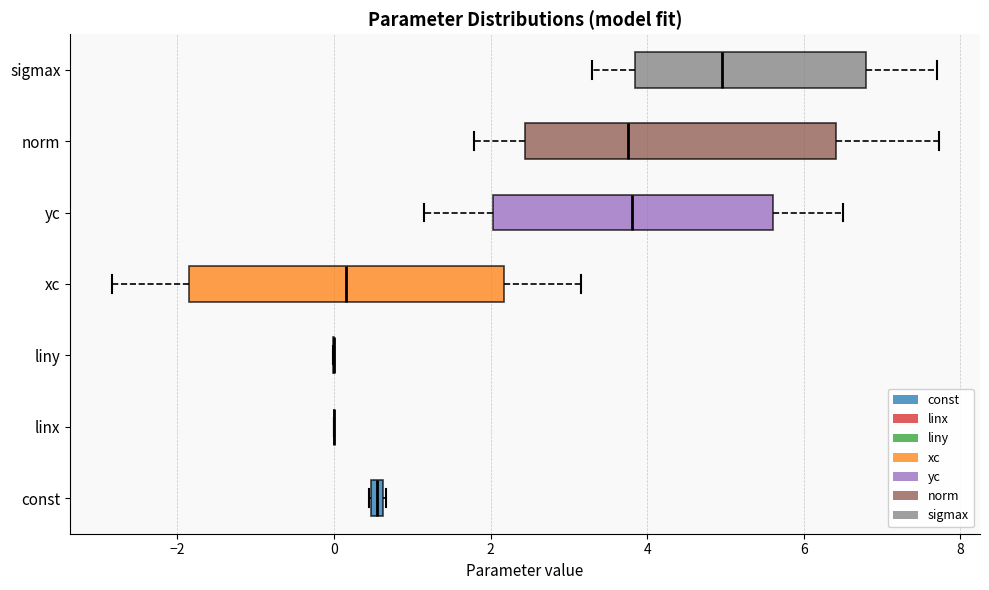

Where is the right edge of the box for sigmax on the x-axis? The values are not printed on the chart, so give them approximately, as read against the axis.

6.8